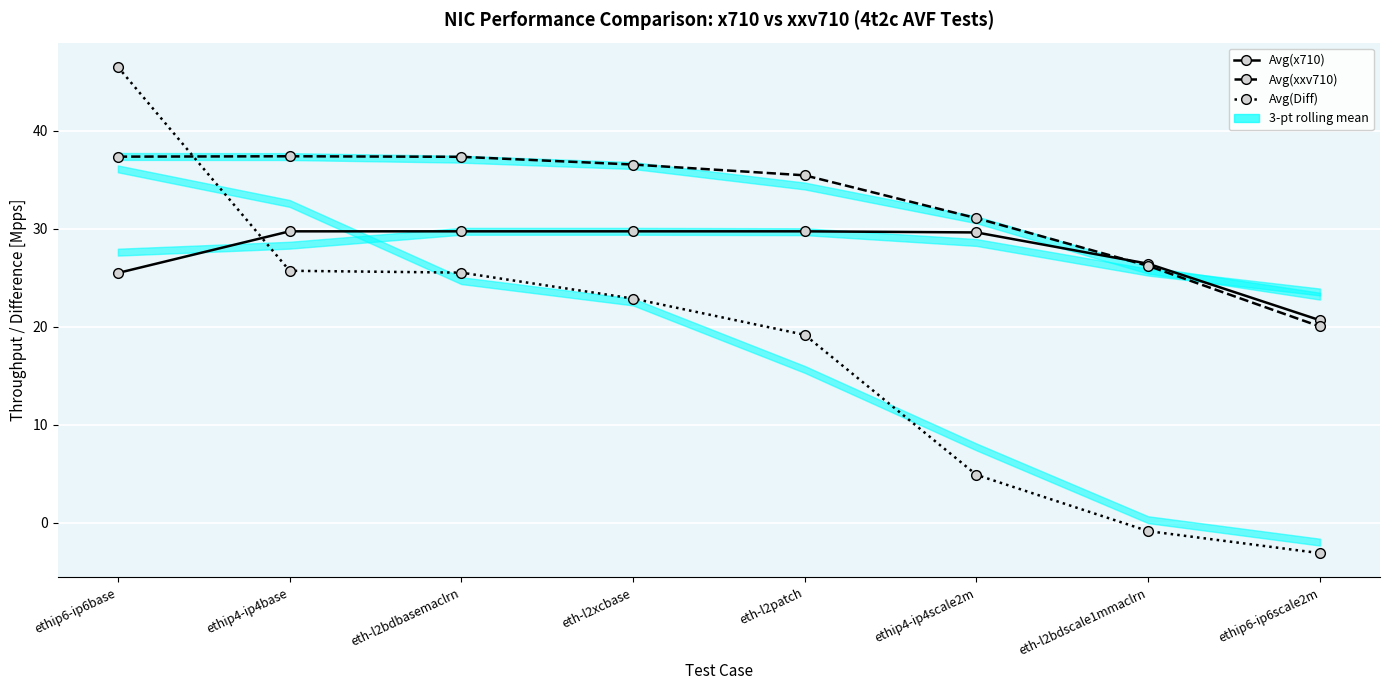

Rank the series by their maximum value, from highest to lowest.

Avg(Diff), Avg(xxv710), Avg(x710)